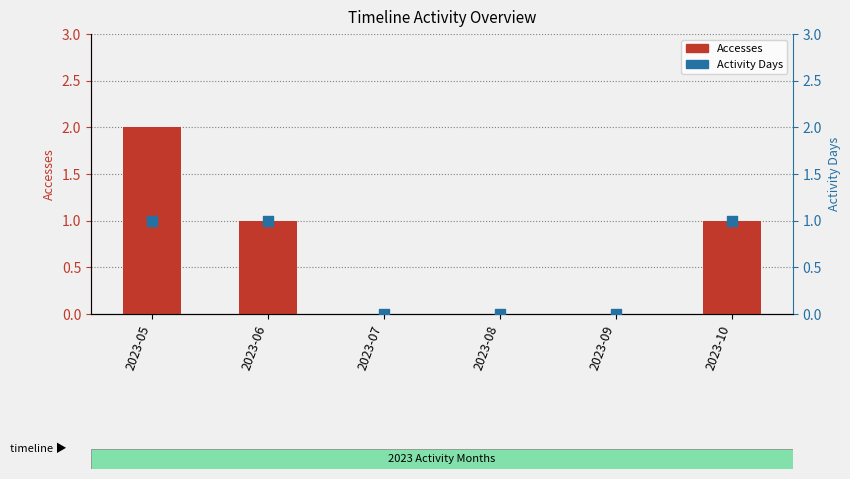

Which series has the largest Y range (max minus min)?

Accesses